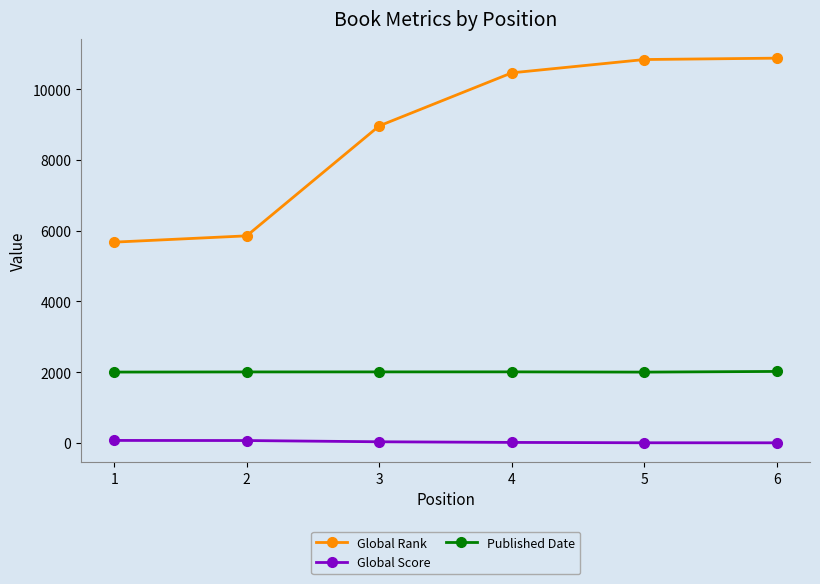

What is the highest value of the Published Date series?

2021